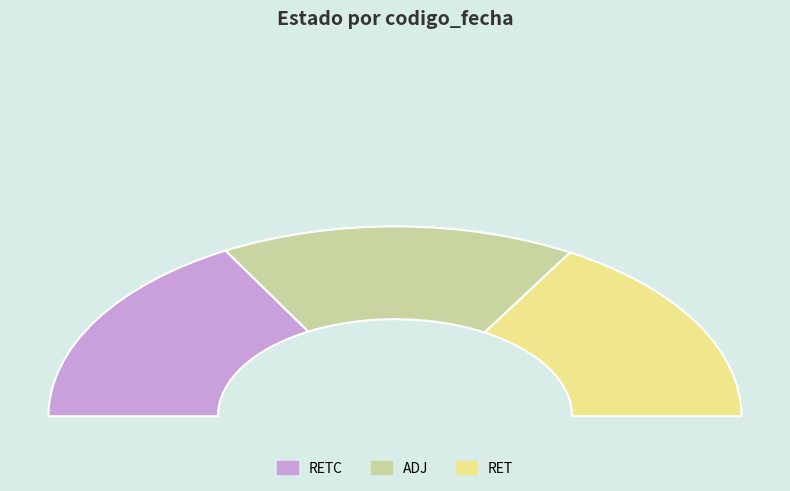

What portion of the pie excludes RET?

66.9%